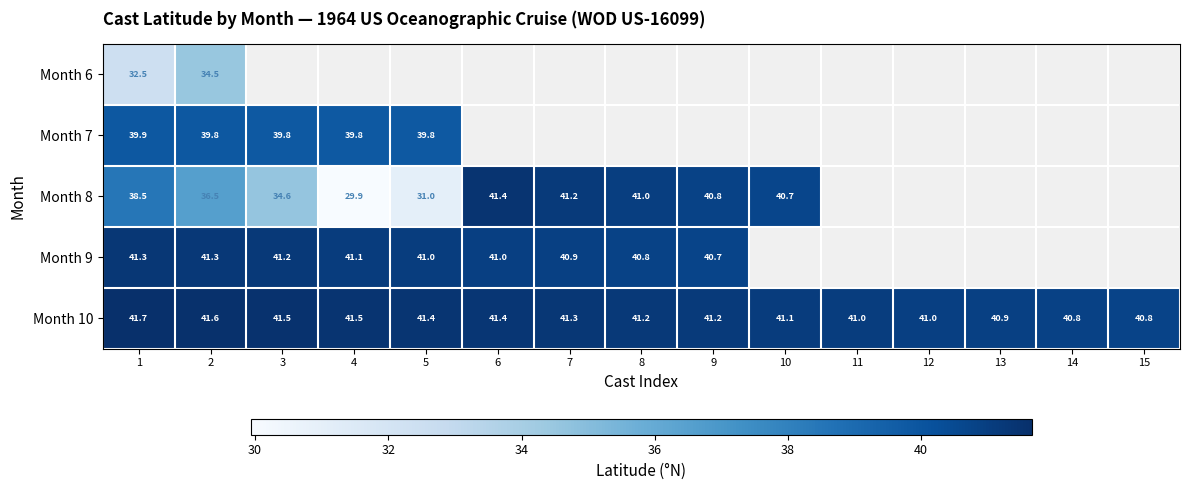

Is the value of Month 10 at 14 greater than the value of Month 8 at 6?

No